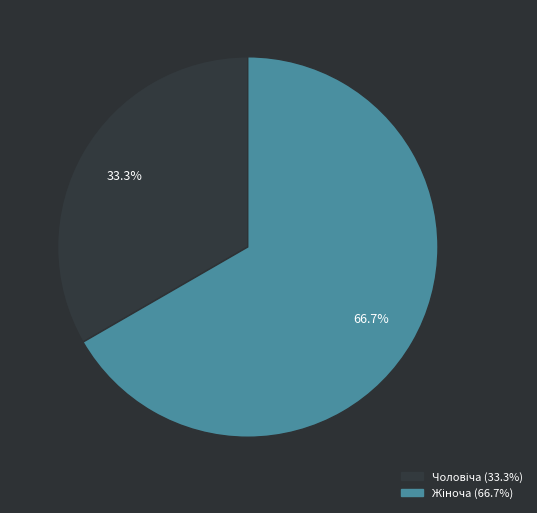

How many slices are in this pie chart?

2